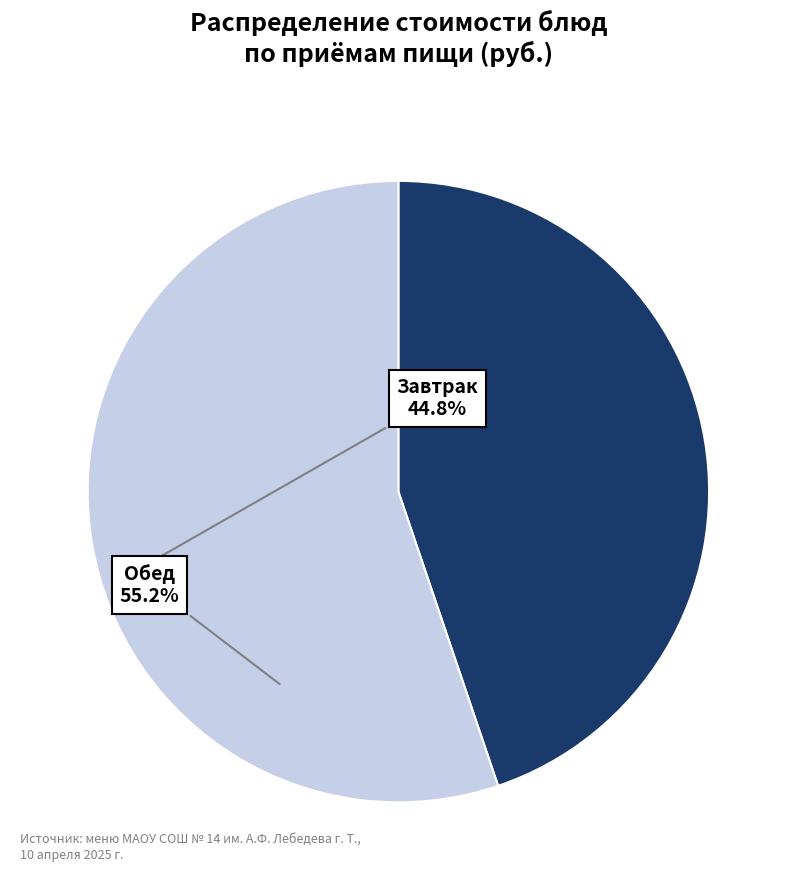

How many segments does this pie chart have?

2